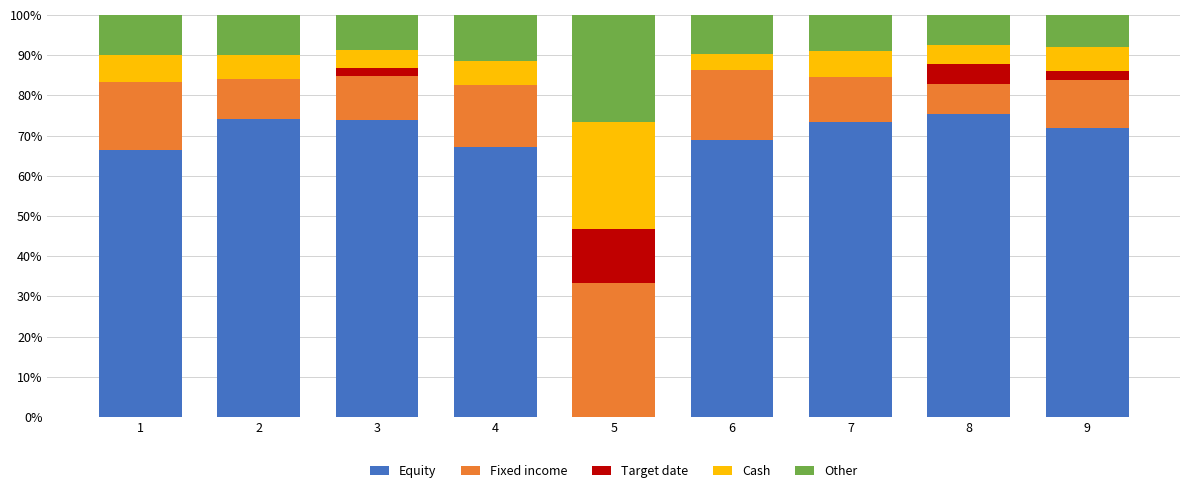

Are the bars horizontal?

No